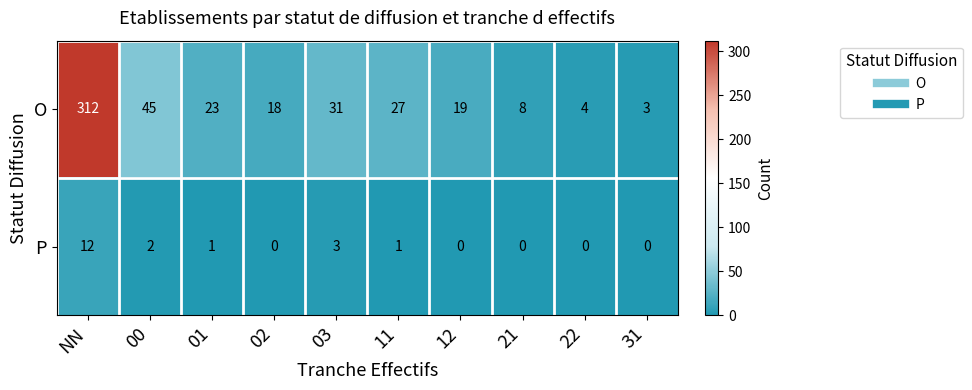

Reading left to right, transcribe all the data shown in this chart.

O: 312	45	23	18	31	27	19	8	4	3
P: 12	2	1	0	3	1	0	0	0	0